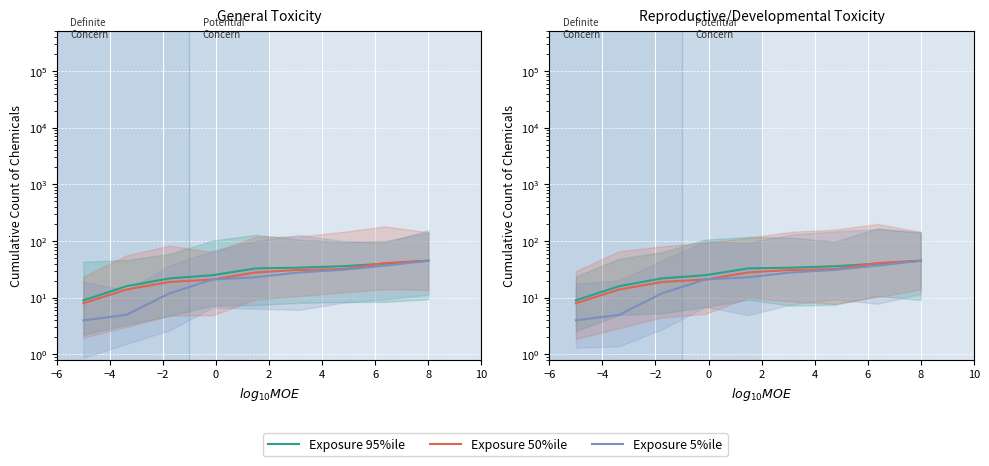

Rank the series by their maximum value, from highest to lowest.

Exposure 95%ile, Exposure 50%ile, Exposure 5%ile